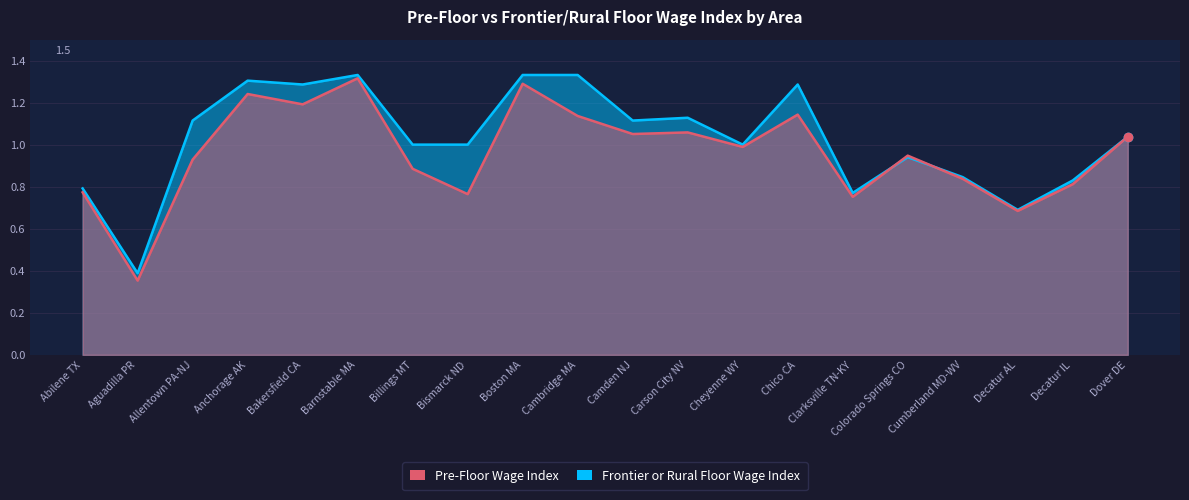

At which label does Frontier or Rural Floor Wage Index reach its minimum?

Aguadilla PR